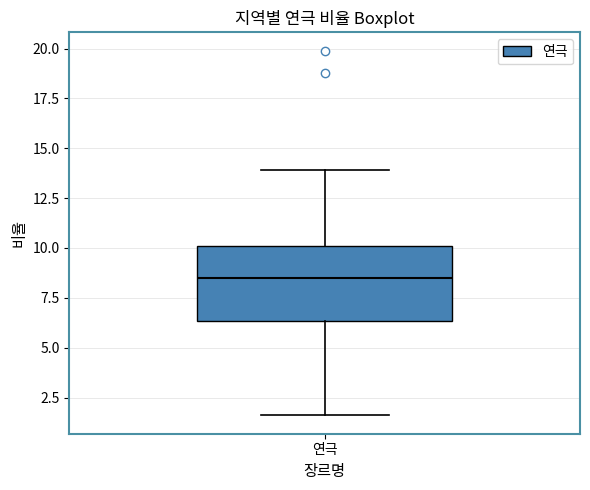

Read this box plot against the y-axis: the position of the median line, the range covered by the box, and the ends of both whiskers. The values are not printed on the chart, so give them approximately, as read against the axis.

median 8.5, box 6.5 to 10.0, whiskers 1.5 to 14.0